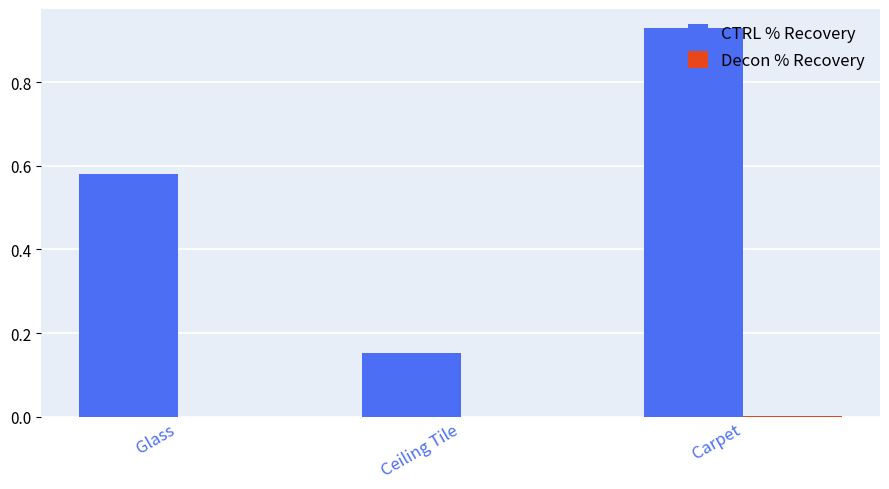

How many groups of bars are there?

3